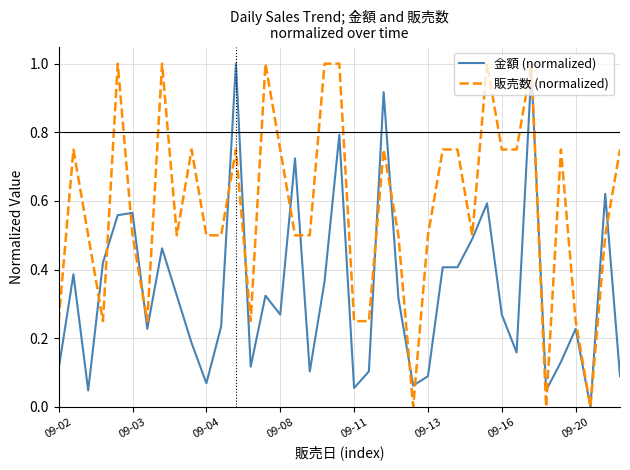

Rank the series by their average value, from lowest to highest.

金額 (normalized), 販売数 (normalized)